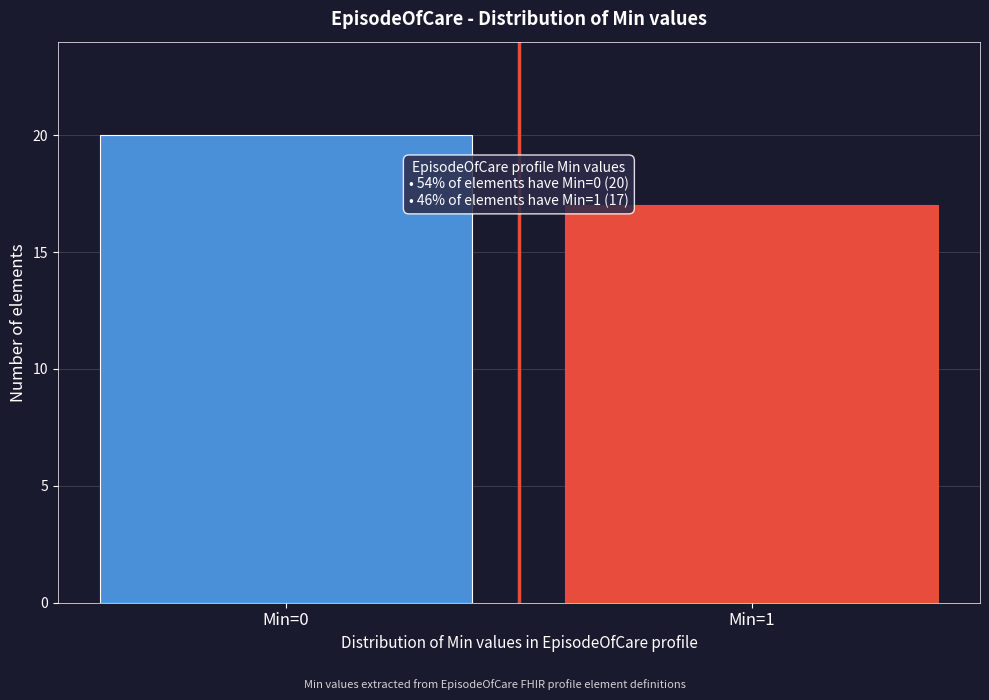

Reading left to right, what are all the values shown in this chart?

Min=0=20	Min=1=17